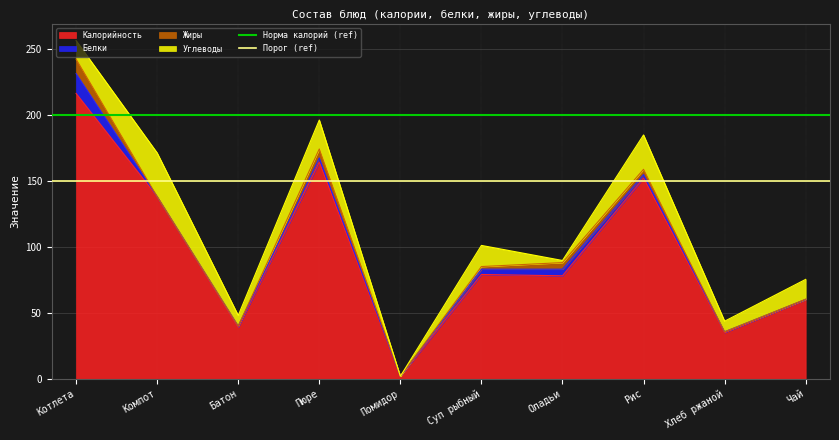

What position from the right is Котлета?

2